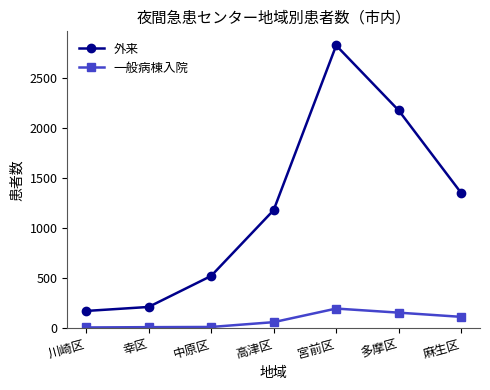

At how many categories does at least one series exceed 1003?

4